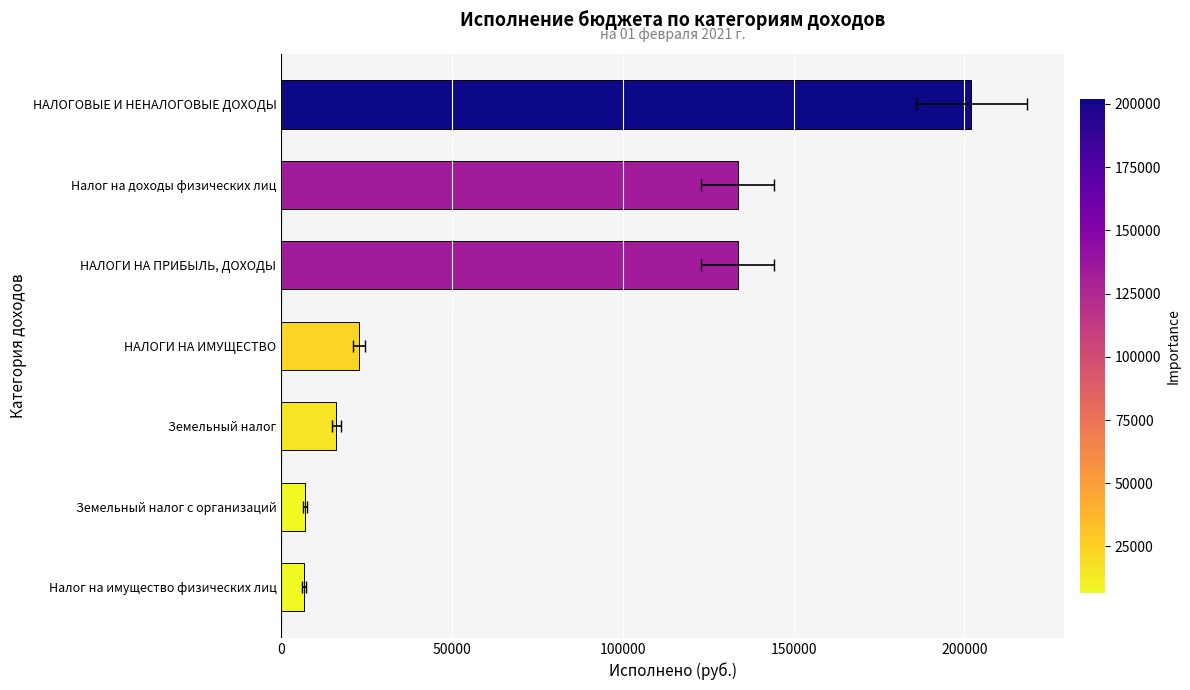

True or false: the data shows 5005.5 at Земельный налог.

False